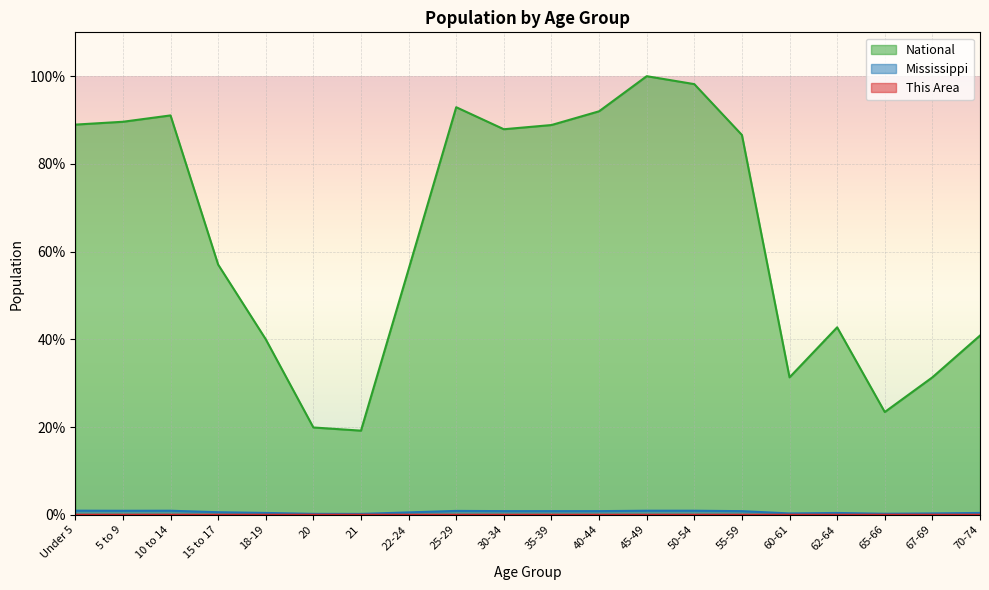

Which series has the largest total across all categories?

National